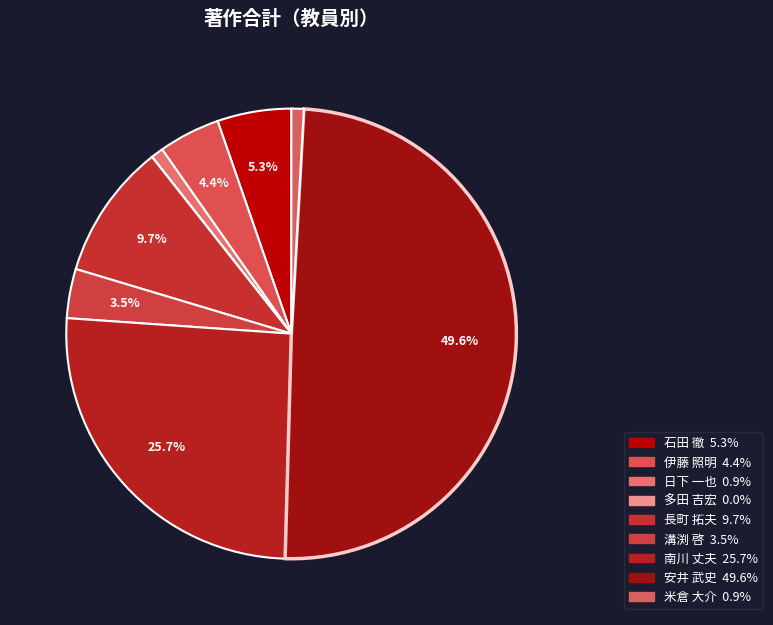

Rank the categories by value from highest to lowest.

安井 武史, 南川 丈夫, 長町 拓夫, 石田 徹, 伊藤 照明, 溝渕 啓, 日下 一也, 米倉 大介, 多田 吉宏